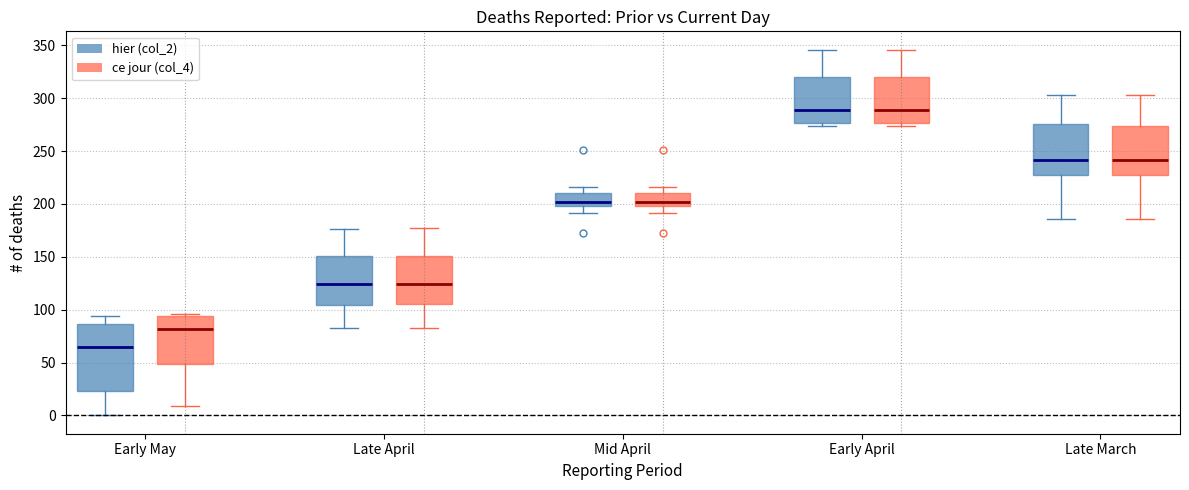

Reading left to right, read every box against the y-axis: the position of its median line, the range the box covers, and the ends of its whiskers. The values are not printed on the chart, so give them approximately, as read against the axis.

Early May (hier (col_2)): median 65, box 25 to 85, whiskers 0 to 95
Early May (ce jour (col_4)): median 80, box 50 to 95, whiskers 10 to 95 (just above the box's upper edge)
Late April (hier (col_2)): median 125, box 105 to 150, whiskers 85 to 175
Late April (ce jour (col_4)): median 125, box 105 to 150, whiskers 85 to 175
Mid April (hier (col_2)): median 200 (just above the box's lower edge), box 200 to 210, whiskers 190 to 215
Mid April (ce jour (col_4)): median 200 (just above the box's lower edge), box 200 to 210, whiskers 190 to 215
Early April (hier (col_2)): median 290, box 275 to 320, whiskers 275 (just below the box's lower edge) to 345
Early April (ce jour (col_4)): median 290, box 275 to 320, whiskers 275 (just below the box's lower edge) to 345
Late March (hier (col_2)): median 240, box 230 to 275, whiskers 185 to 305
Late March (ce jour (col_4)): median 240, box 230 to 275, whiskers 185 to 305